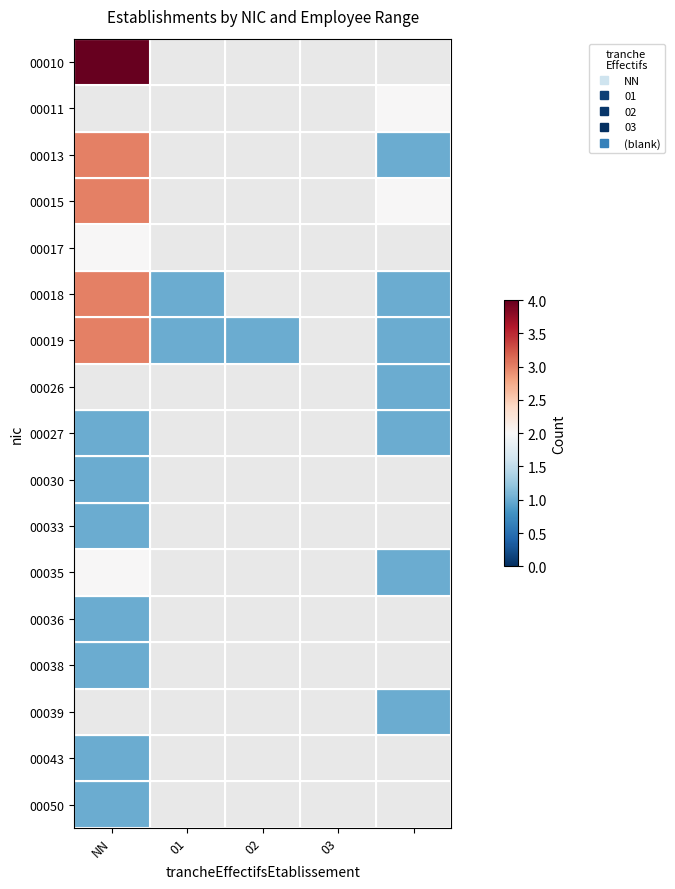

What is the difference between the maximum and minimum values in the 00035 series?

1.0